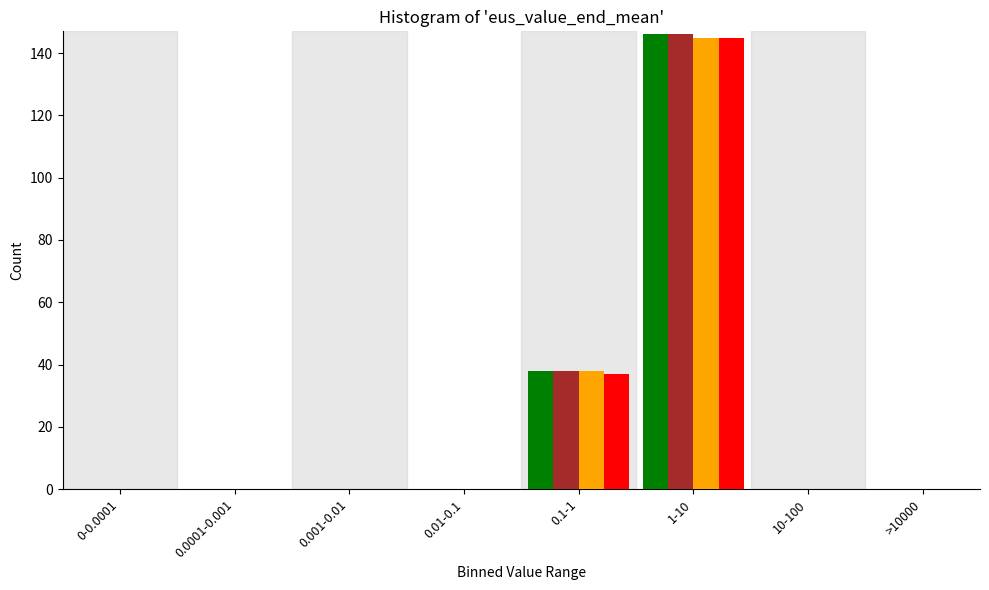

At which category does the chart reach its peak across all series?

1-10